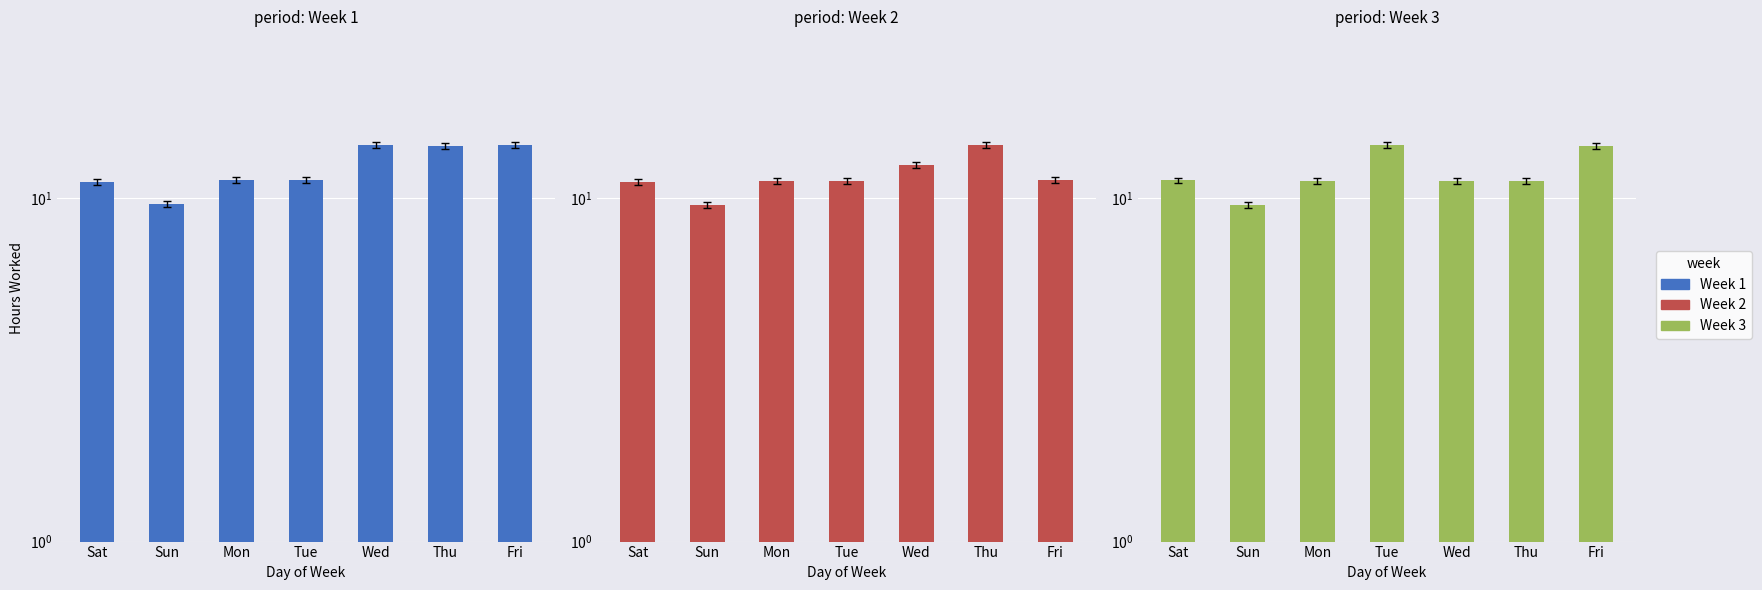

What is the difference between the maximum and second lowest values in the Week 2 series?

3.1